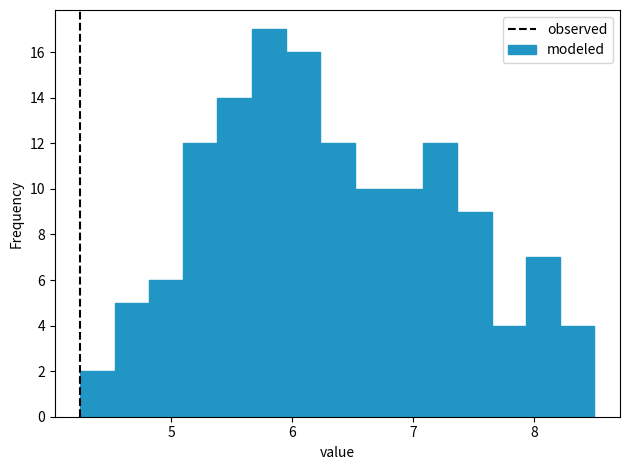

Read against the x-axis, roughly where is the centre of the tallest bar?

5.8